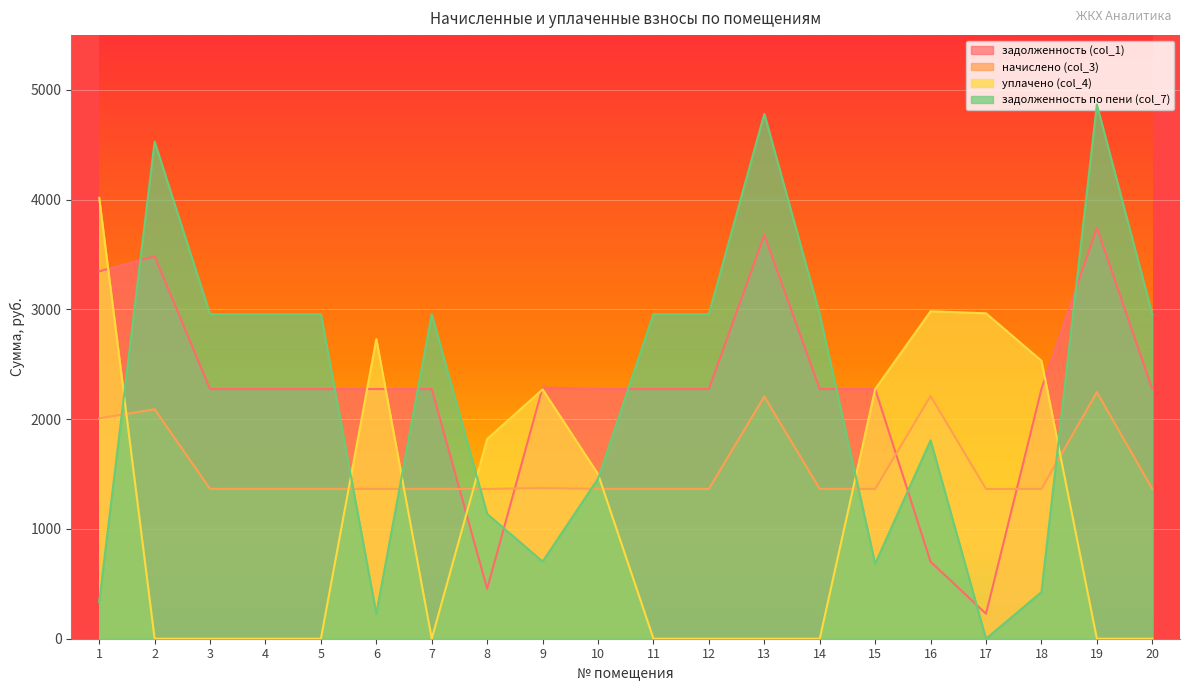

Which series has the largest range (max minus min)?

задолженность по пени (col_7)